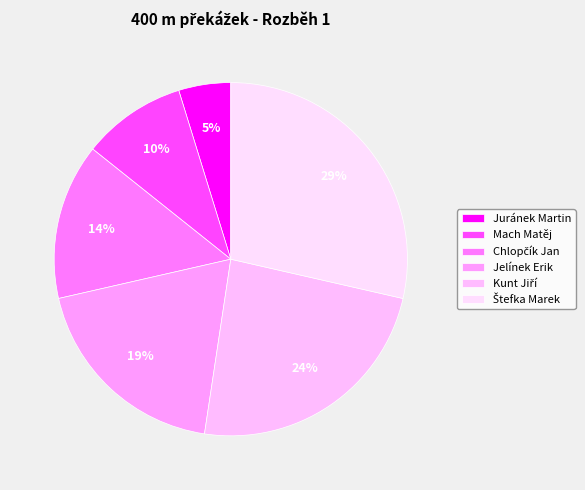

Is Chlopčík Jan the majority of the pie?

No